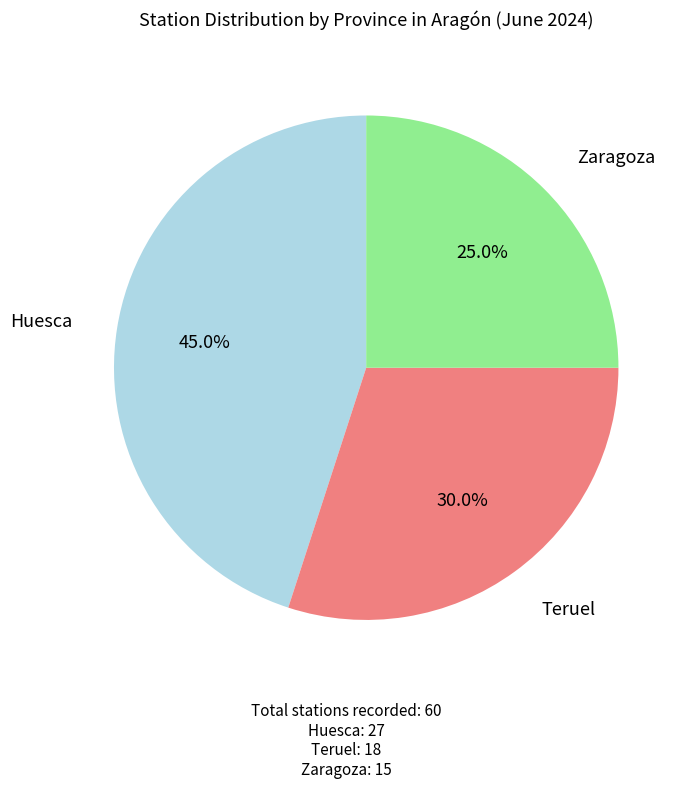

Is there any slice that represents more than half of the pie?

No